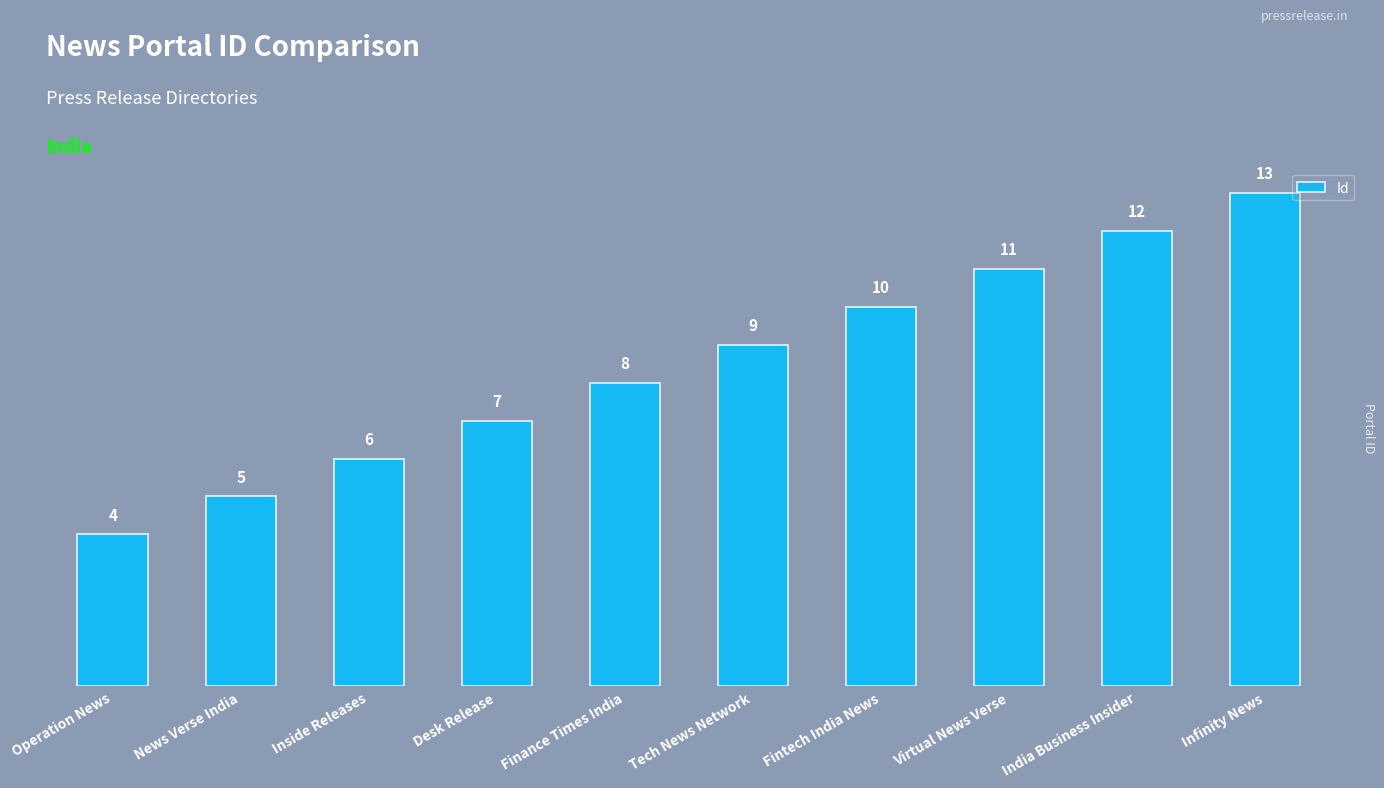

What is the sum of the values at India Business Insider and Operation News?

16